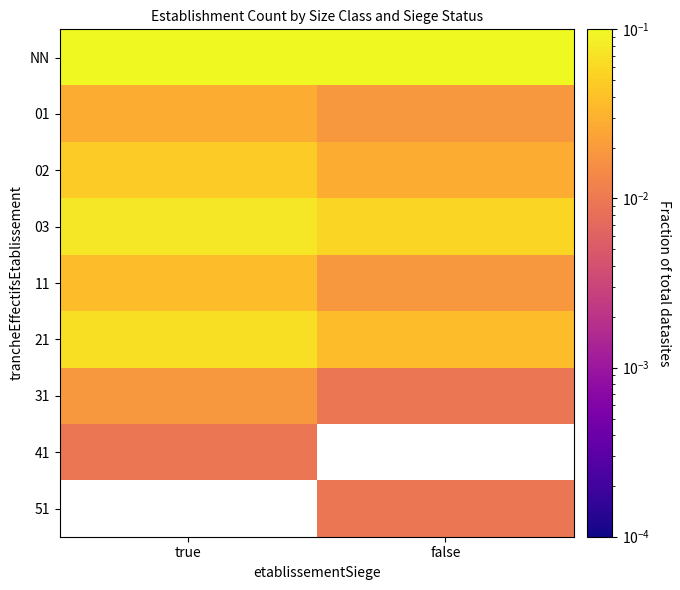

Which category has the highest value in the 31 series?

true